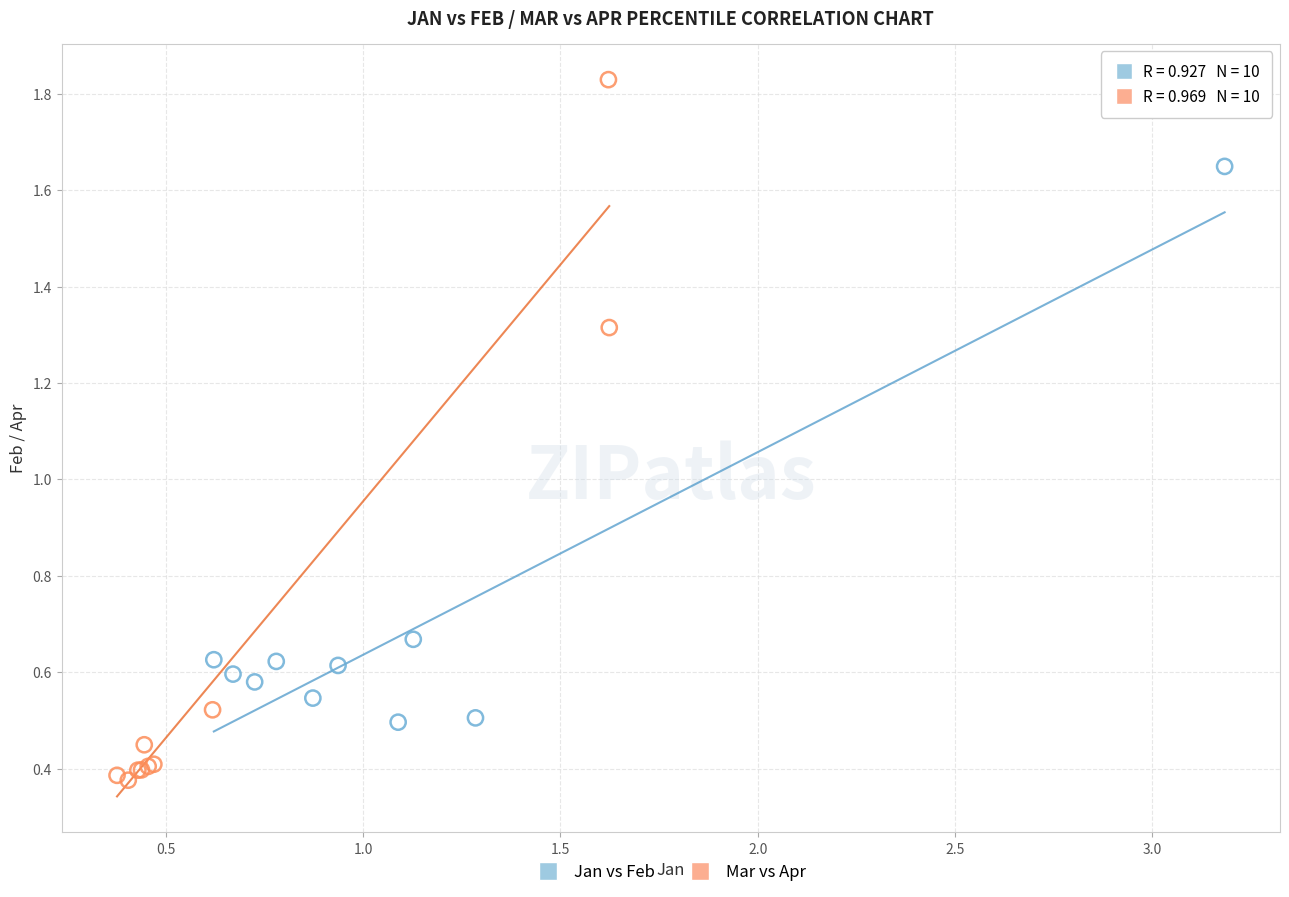

Which series has the widest spread of Y values?

Mar vs Apr